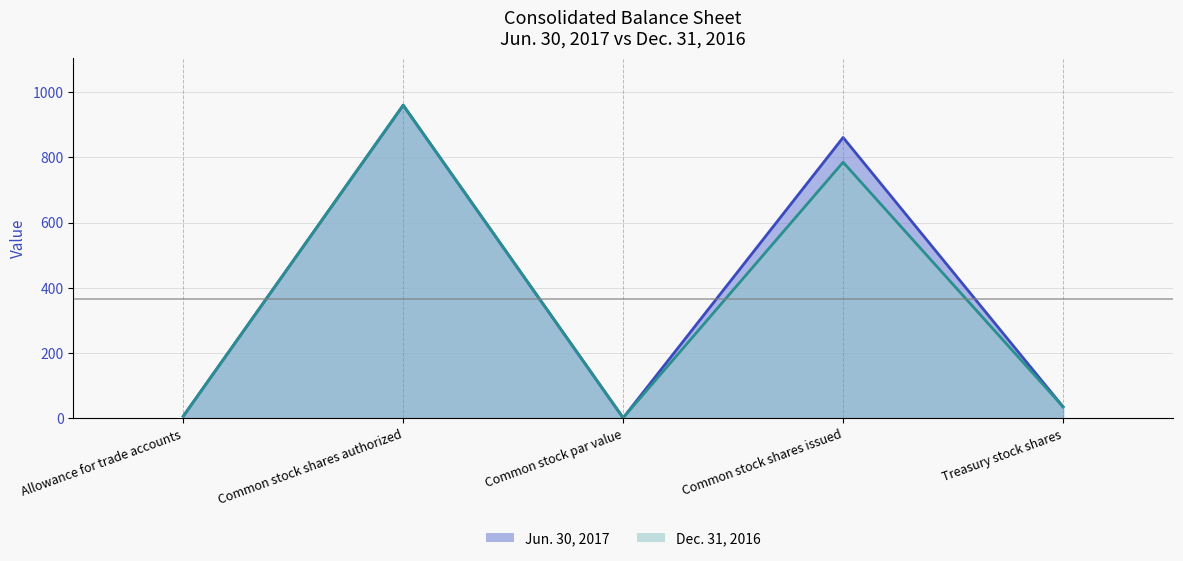

True or false: Jun. 30, 2017 has a value of 1719 at Common stock shares authorized.

False